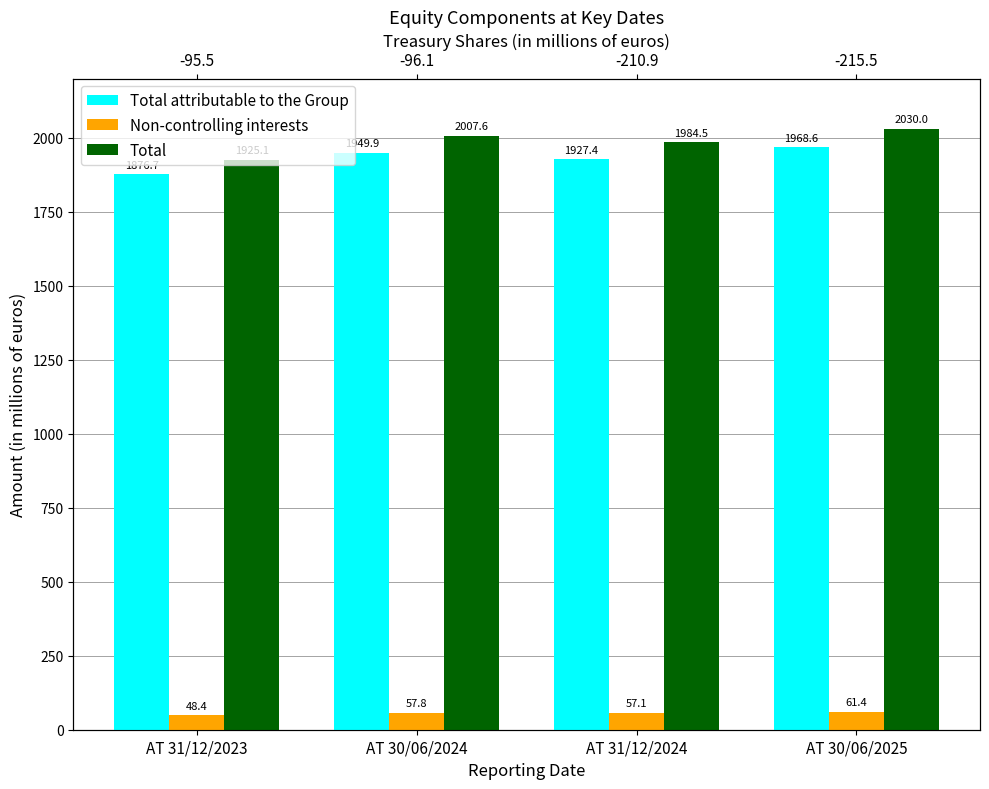

Read the Total attributable to the Group value at AT 30/06/2024.

1949.9